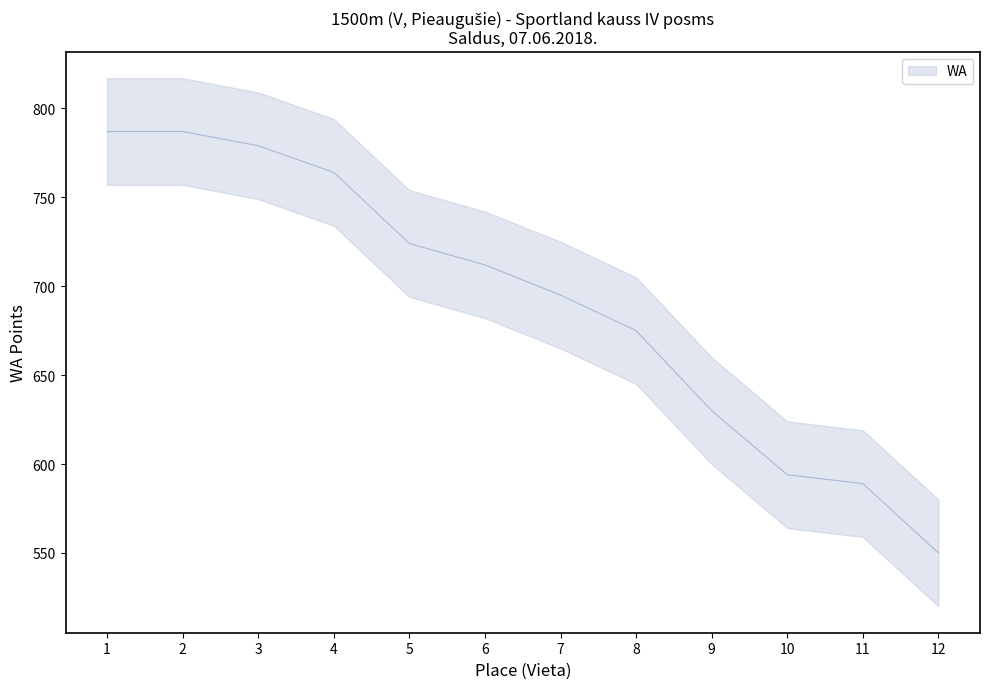

Between 9 and 8, which is larger?

8